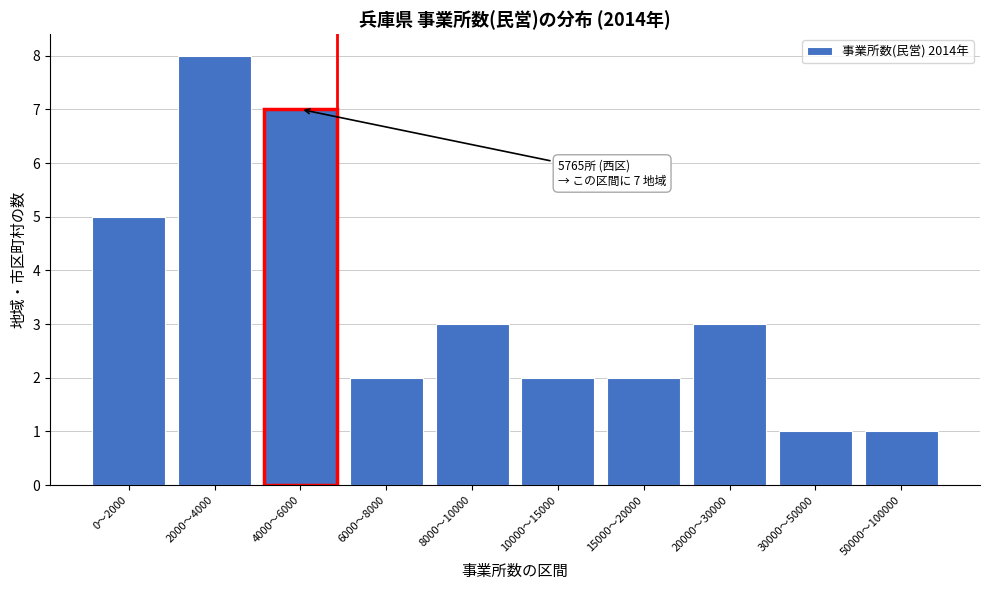

Reading left to right, list all the values displayed in this chart.

0〜2000=5	2000〜4000=8	4000〜6000=7	6000〜8000=2	8000〜10000=3	10000〜15000=2	15000〜20000=2	20000〜30000=3	30000〜50000=1	50000〜100000=1